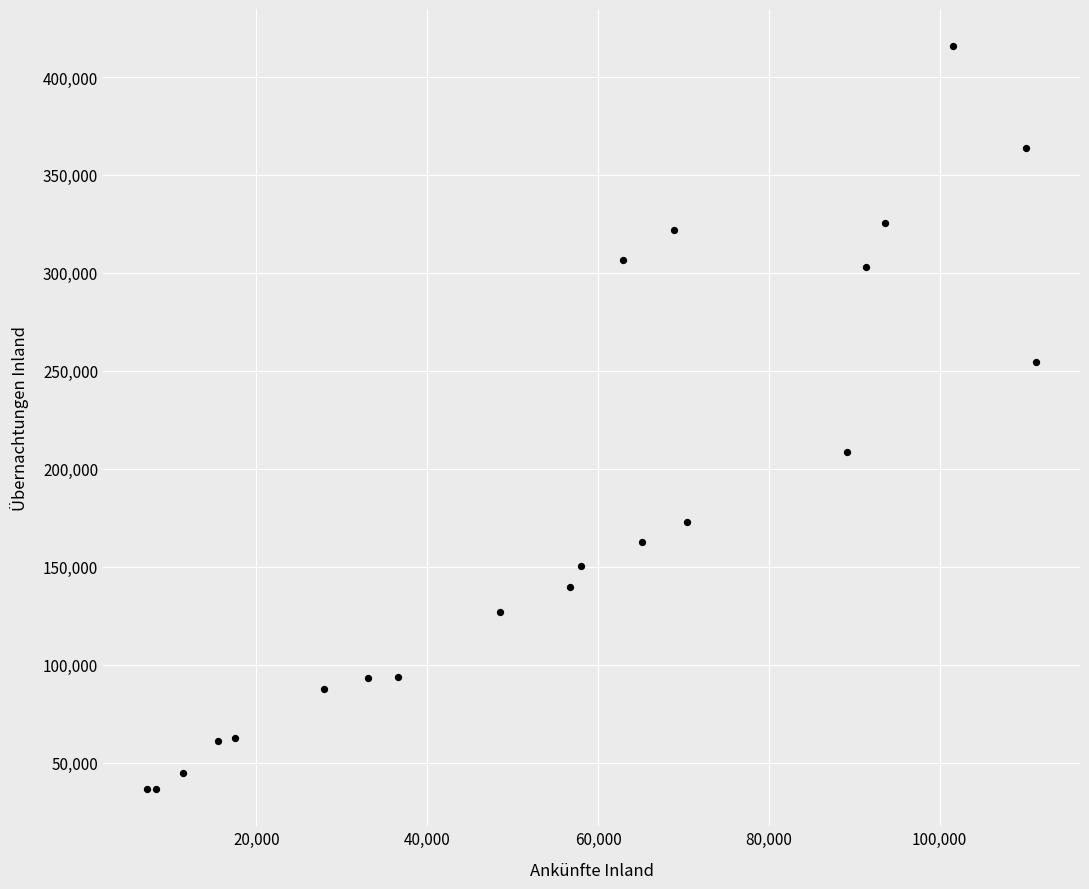

What Y value in the scatter plot is closest to 226131?

208382